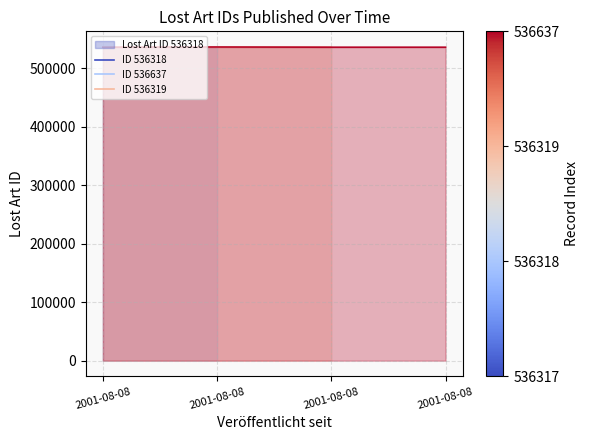

What is the sum of the values at 2001-08-08 and 2001-08-08?

1072636